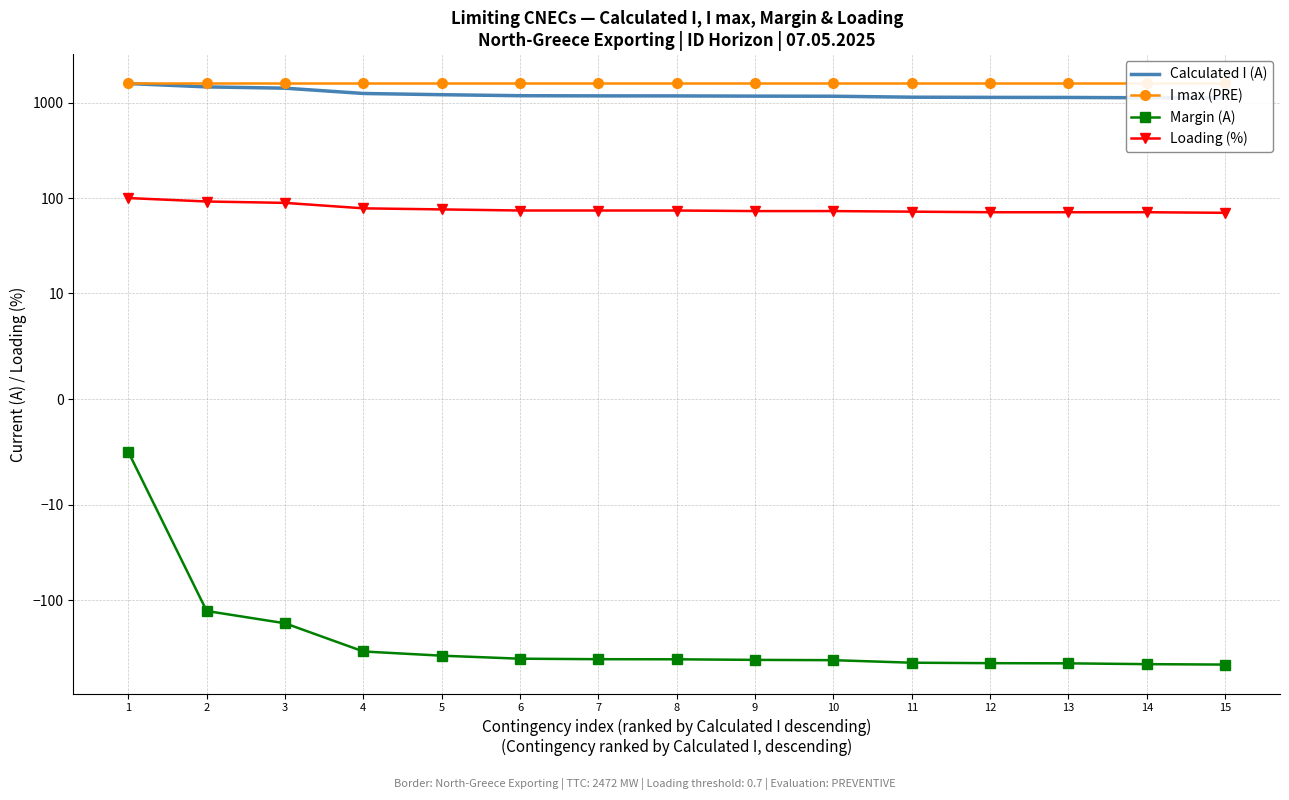

Is it true that Margin (A) equals -174 at 15?

False